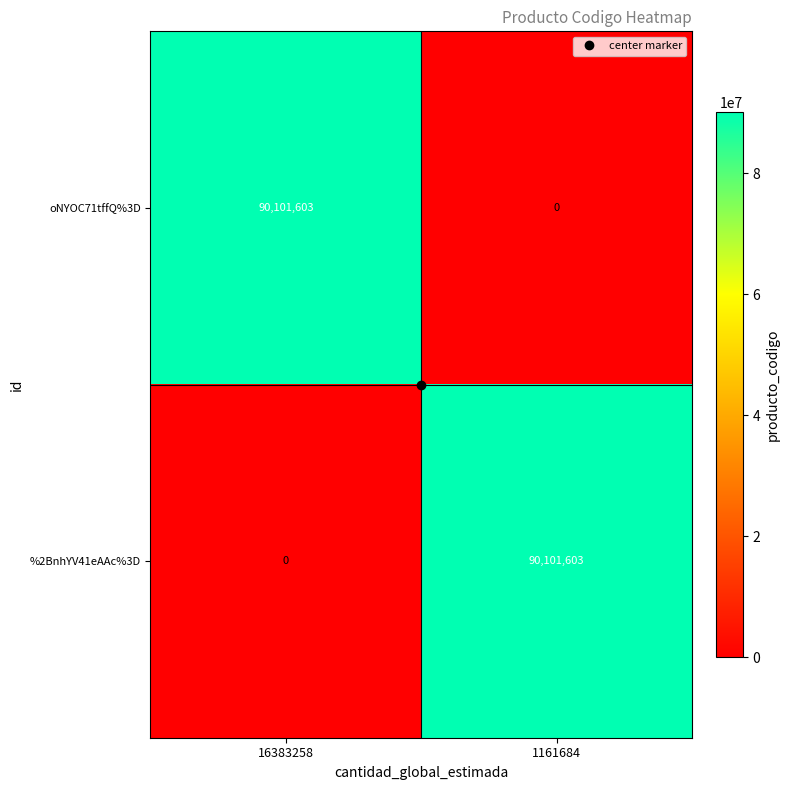

True or false: oNYOC71tffQ%3D has a value of 0 at 1161684.

True